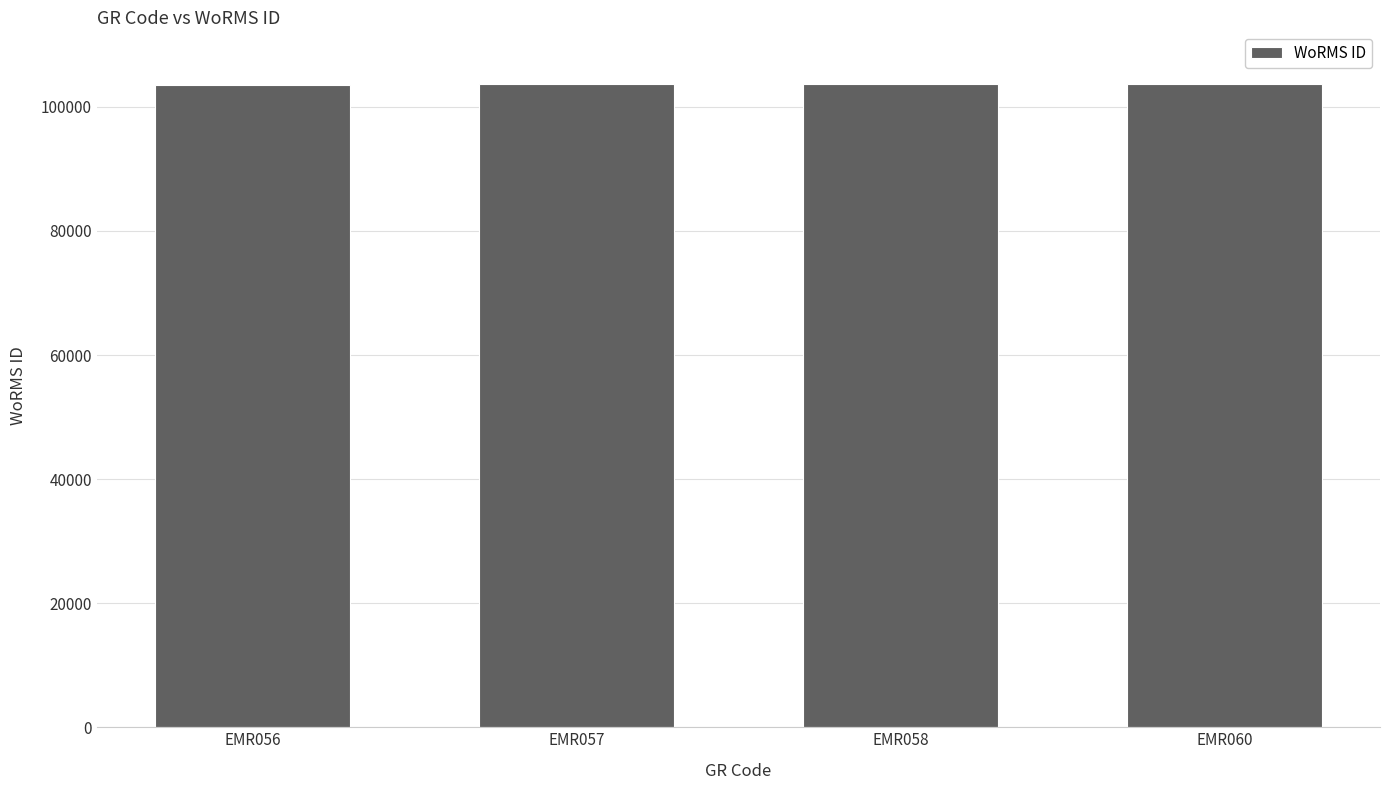

Where does the data first go above 103724?

EMR058